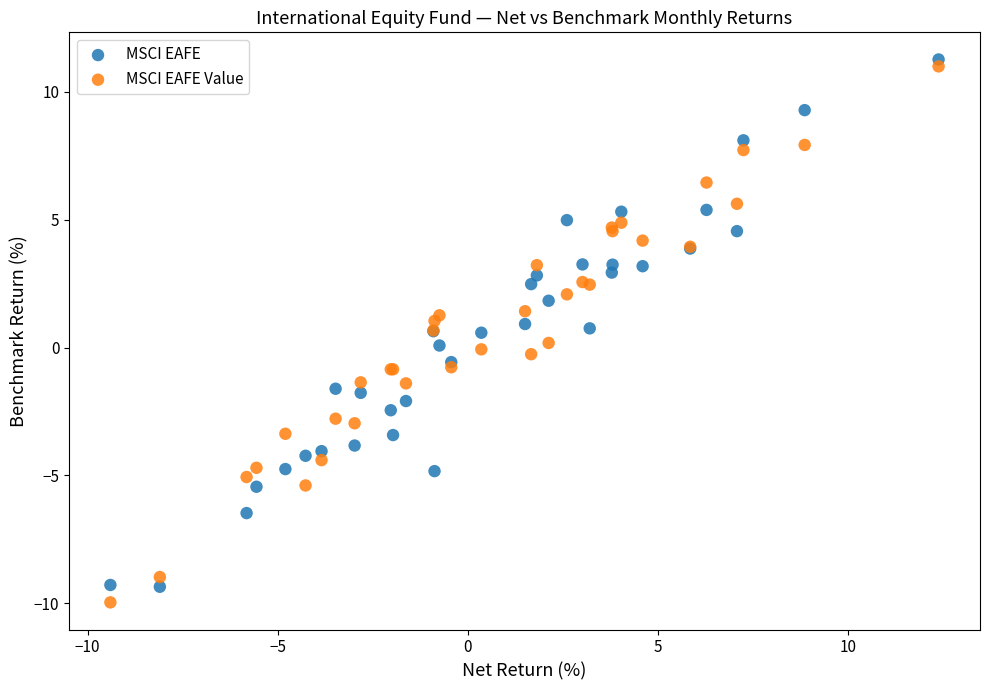

Which series contains the lowest Y value?

MSCI EAFE Value